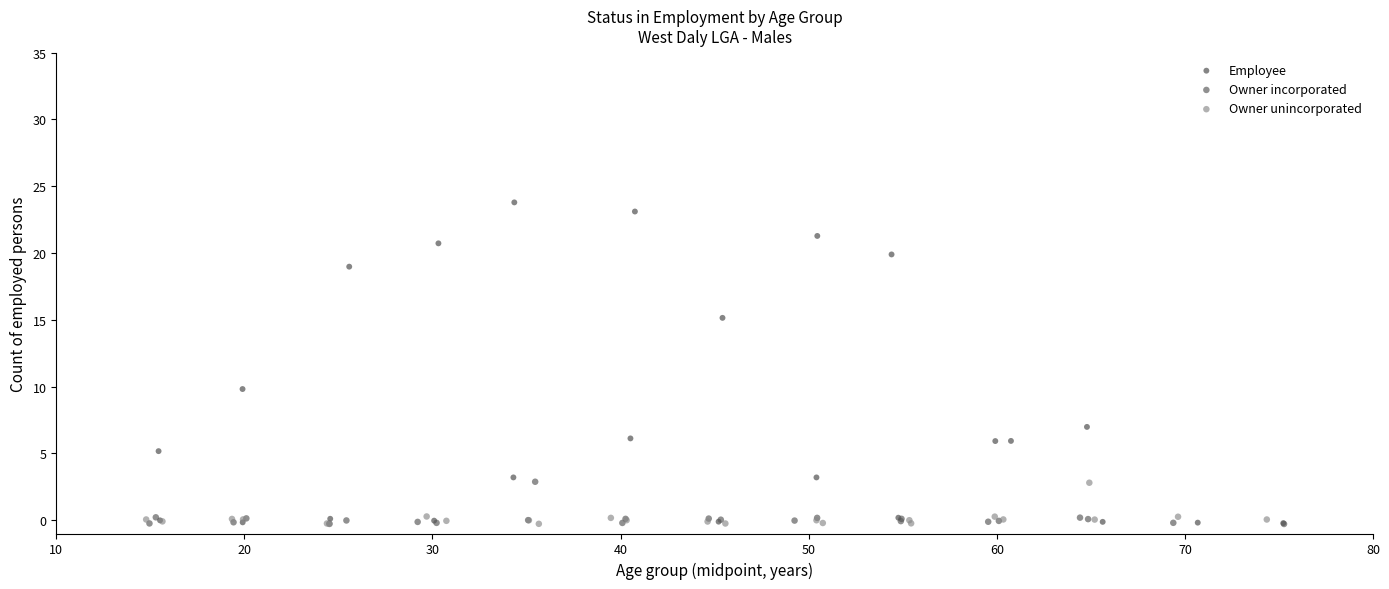

Which series contains the highest Y value?

Employee